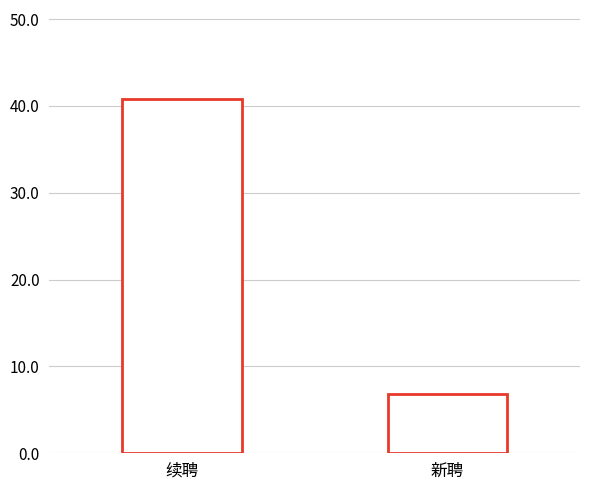

What position from the left is 新聘?

2